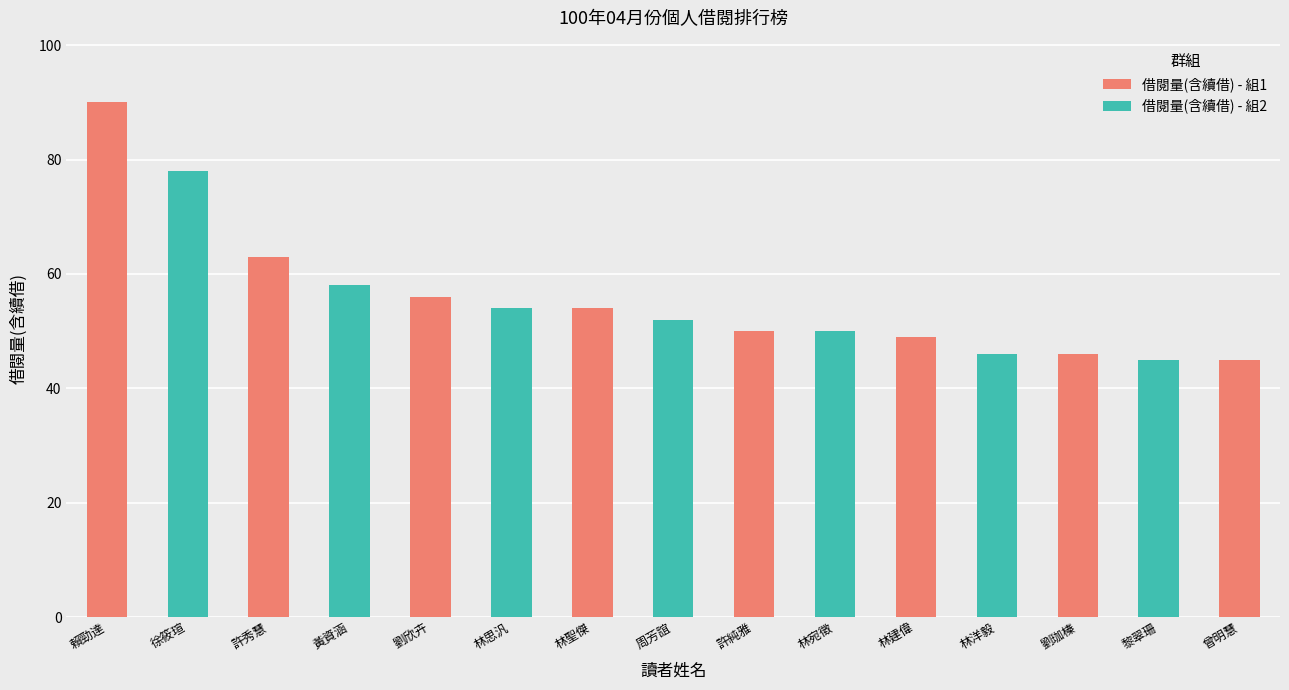

What is the ratio of the value at 劉欣卉 to the value at 周芳誼?

1.1